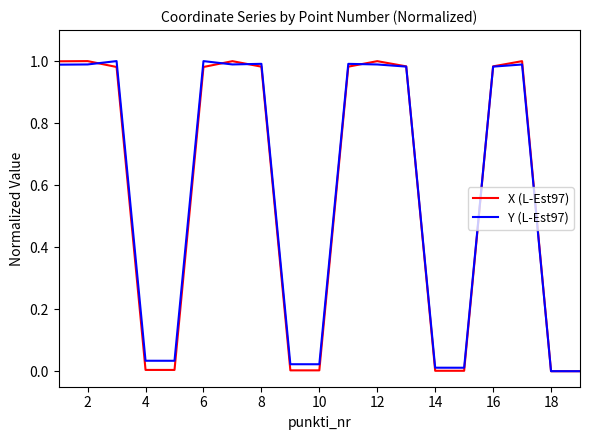

What are all the series names shown in the legend?

X (L-Est97), Y (L-Est97)